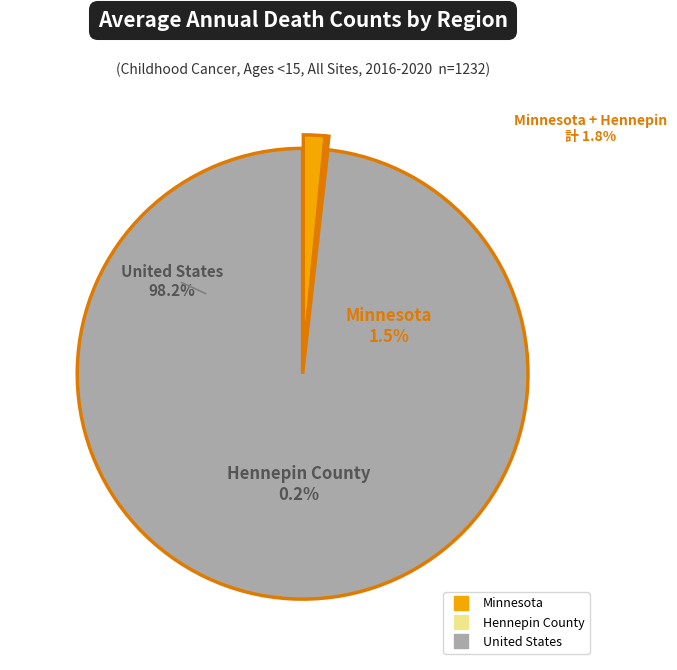

Rank the categories by value from highest to lowest.

United States, Minnesota, Hennepin County